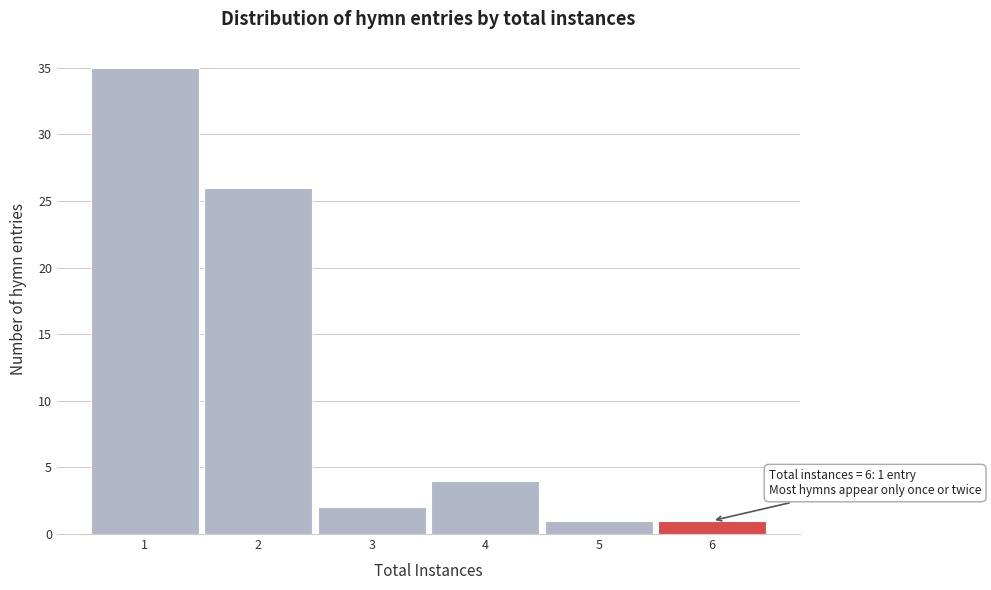

Over which range of the x-axis is the bar tallest?

0.5 to 1.5